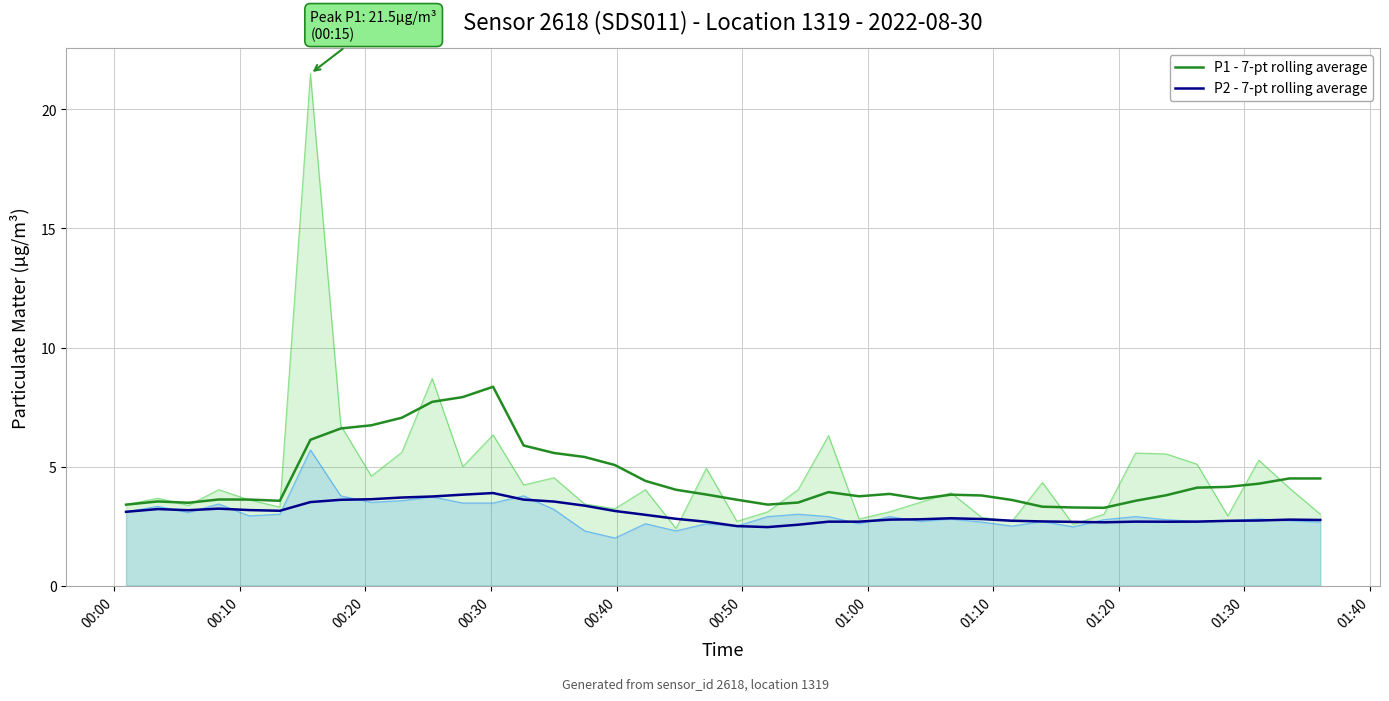

What is the minimum value for P2 - 7-pt rolling average?

2.5